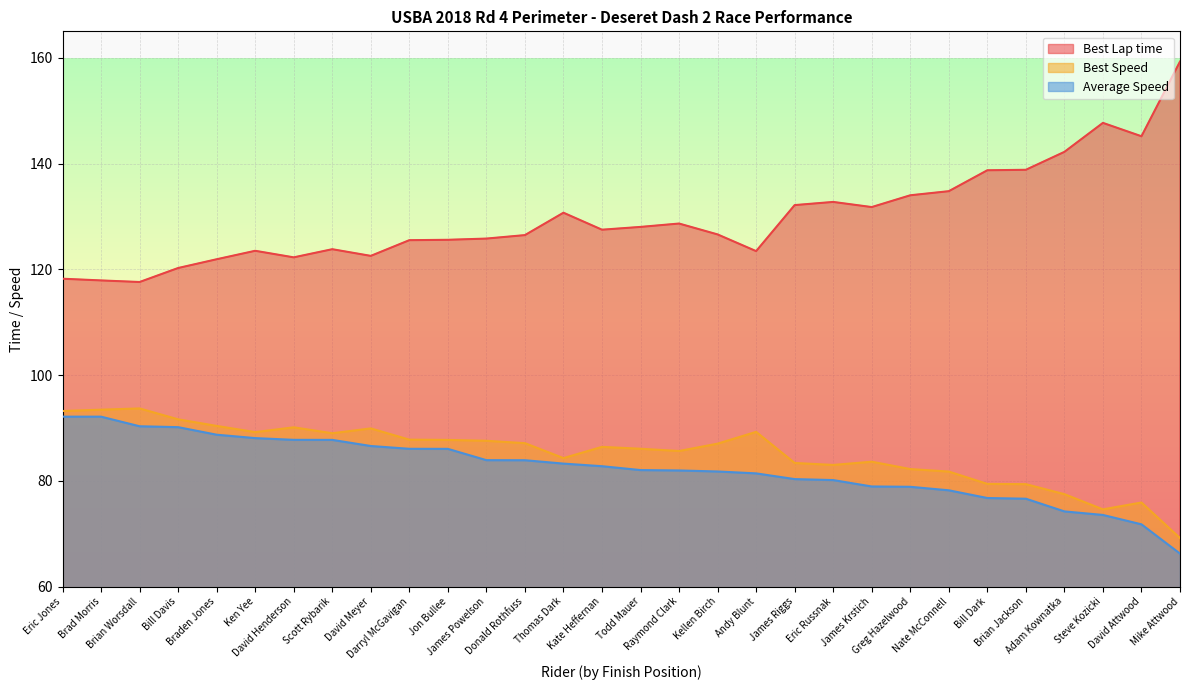

What are all the series names shown in the legend?

Best Lap time, Best Speed, Average Speed